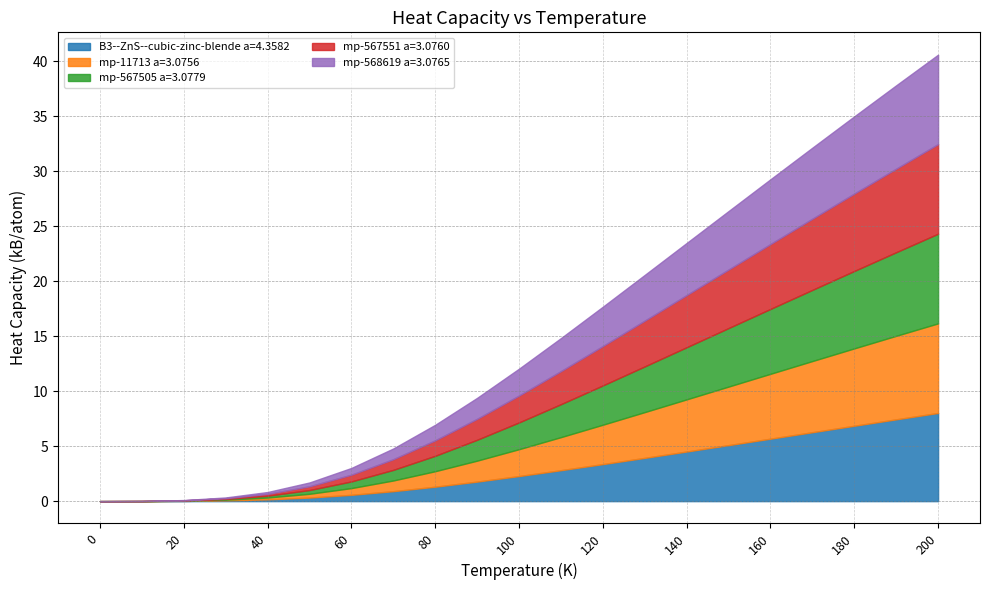

What is the sum of all mp-11713 a=3.0756 values?

63.9